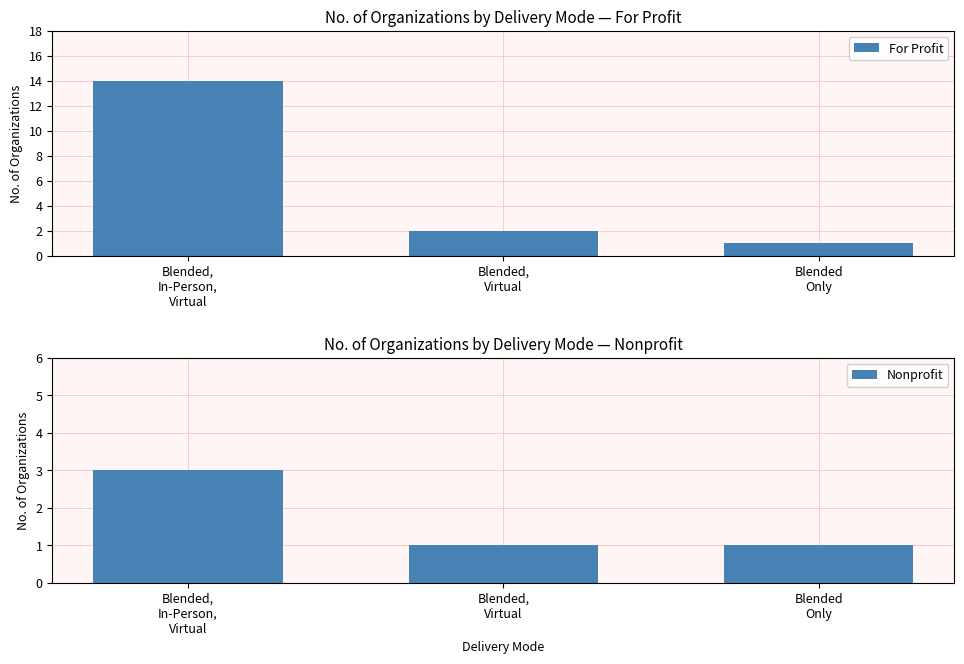

Which series has the widest spread of values?

For Profit